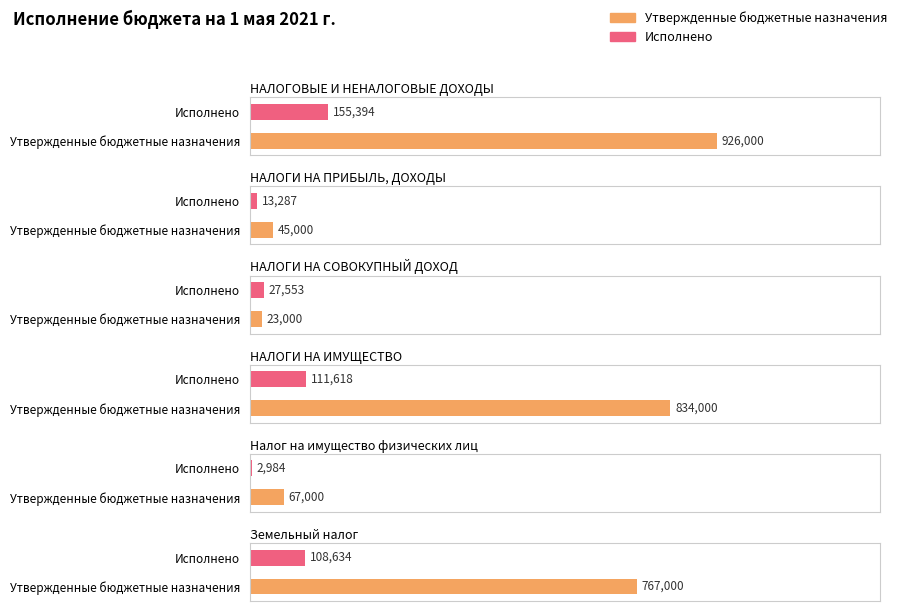

At which category does the chart reach its minimum across all series?

Налог на имущество физических лиц